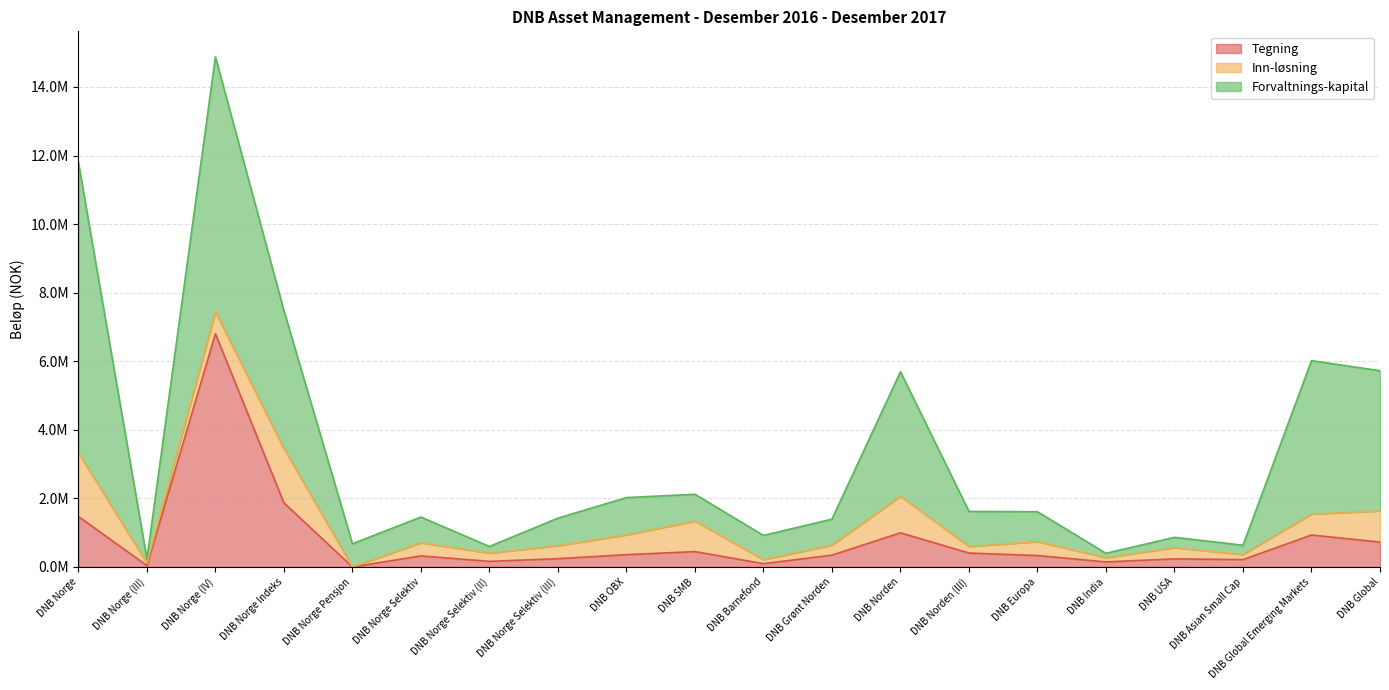

True or false: Tegning and Inn-løsning cross at least once.

True